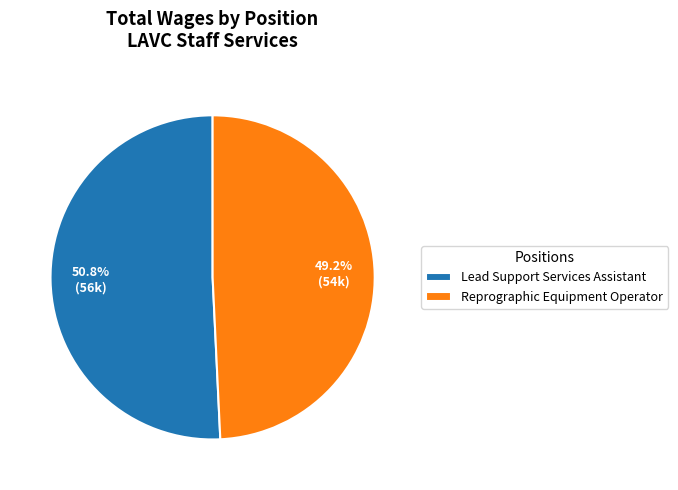

Which has a higher value, Reprographic Equipment Operator or Lead Support Services Assistant?

Lead Support Services Assistant